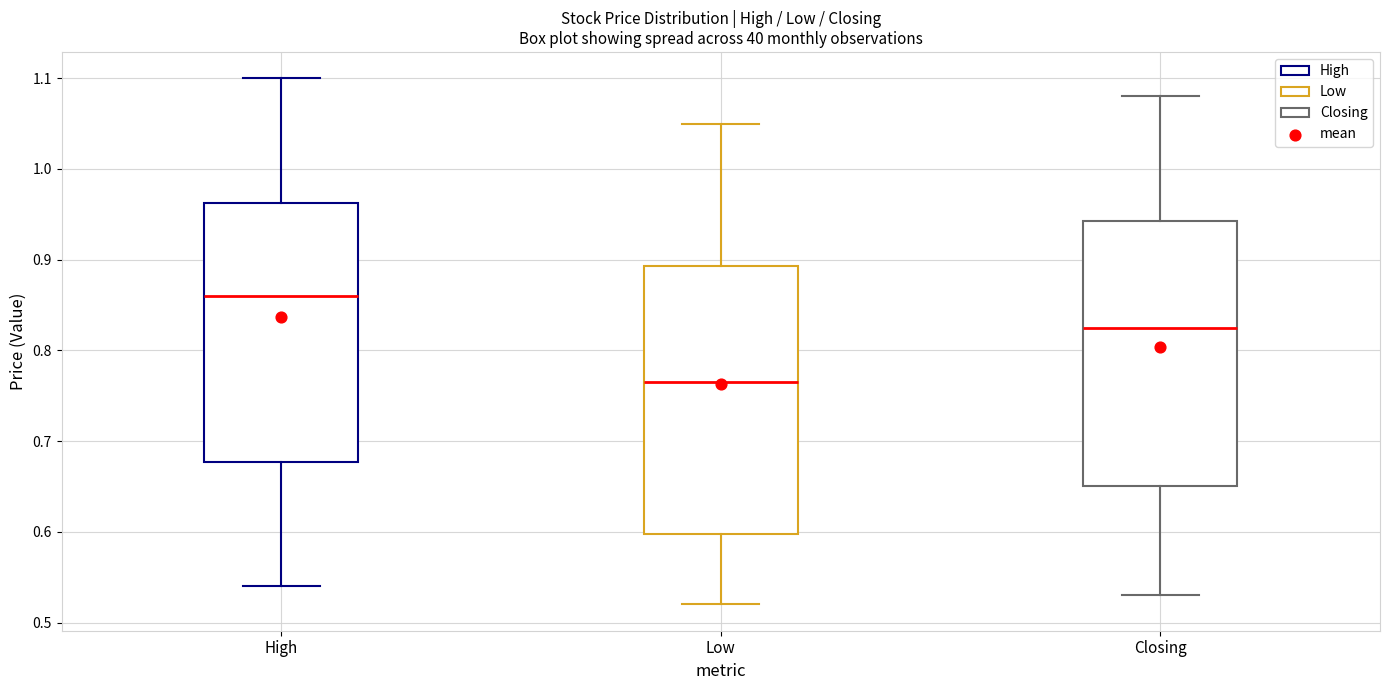

Where is the upper edge of the box for High on the y-axis? The values are not printed on the chart, so give them approximately, as read against the axis.

0.96